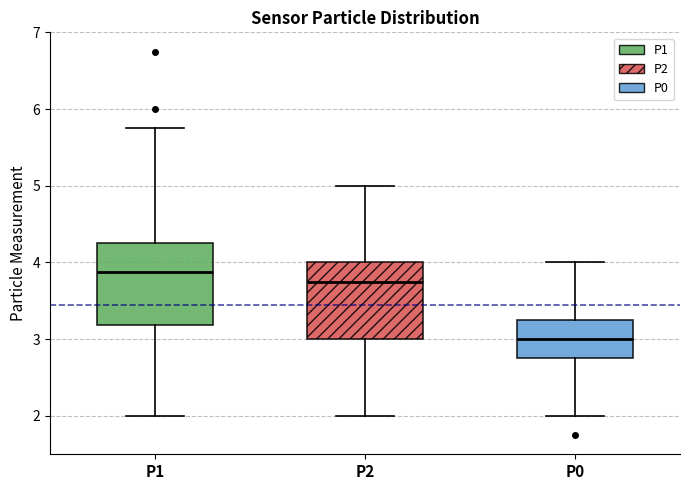

Reading left to right, read every box against the y-axis: the position of its median line, the range the box covers, and the ends of its whiskers. The values are not printed on the chart, so give them approximately, as read against the axis.

P1: median 3.9, box 3.2 to 4.3, whiskers 2.0 to 5.8
P2: median 3.8, box 3.0 to 4.0, whiskers 2.0 to 5.0
P0: median 3.0, box 2.8 to 3.3, whiskers 2.0 to 4.0